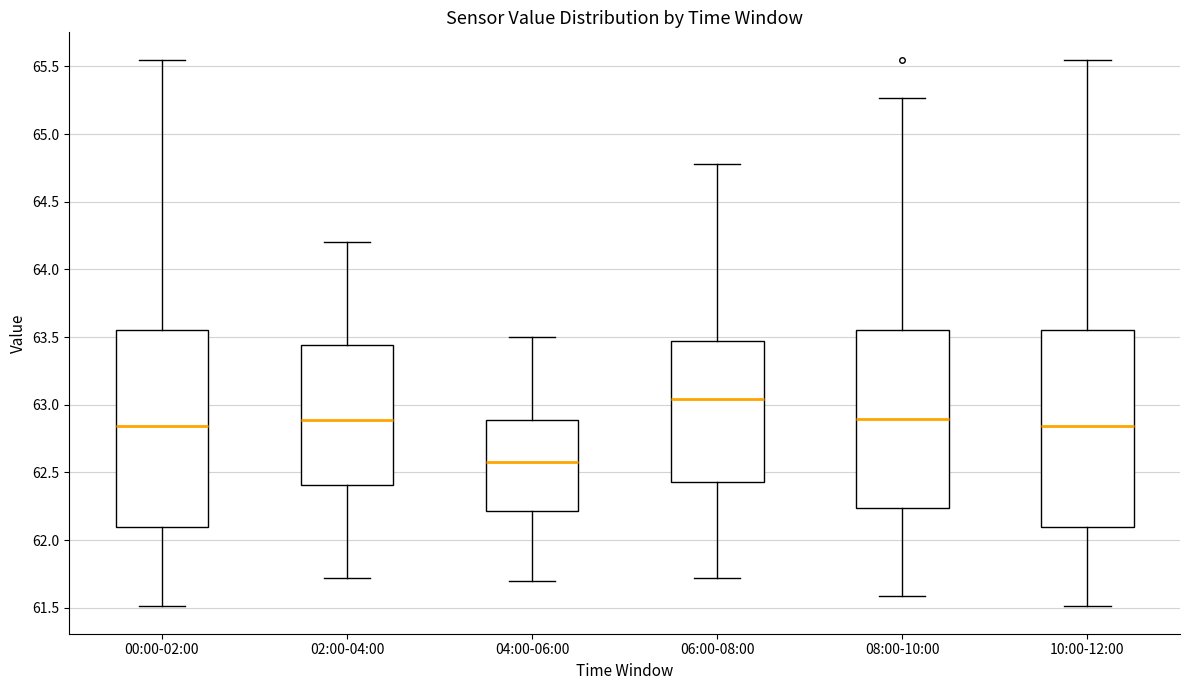

Reading left to right, read every box against the y-axis: the position of its median line, the range the box covers, and the ends of its whiskers. The values are not printed on the chart, so give them approximately, as read against the axis.

00:00-02:00: median 62.85, box 62.10 to 63.55, whiskers 61.50 to 65.55
02:00-04:00: median 62.90, box 62.40 to 63.45, whiskers 61.70 to 64.20
04:00-06:00: median 62.60, box 62.20 to 62.90, whiskers 61.70 to 63.50
06:00-08:00: median 63.05, box 62.45 to 63.45, whiskers 61.70 to 64.80
08:00-10:00: median 62.90, box 62.25 to 63.55, whiskers 61.60 to 65.25
10:00-12:00: median 62.85, box 62.10 to 63.55, whiskers 61.50 to 65.55